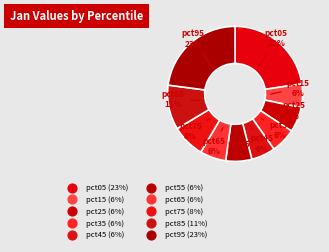

How many slices are in this pie chart?

10